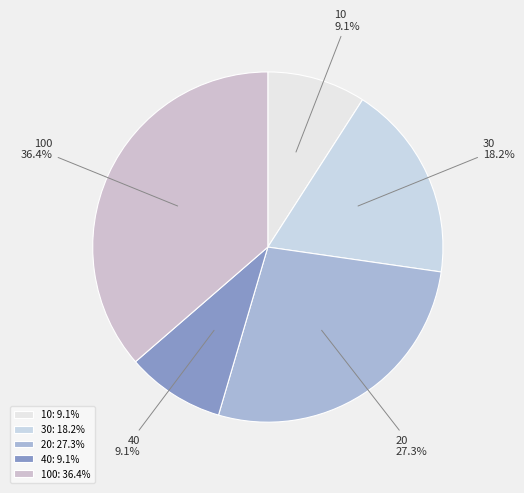

To the nearest percent, what portion does 100 represent?

36%